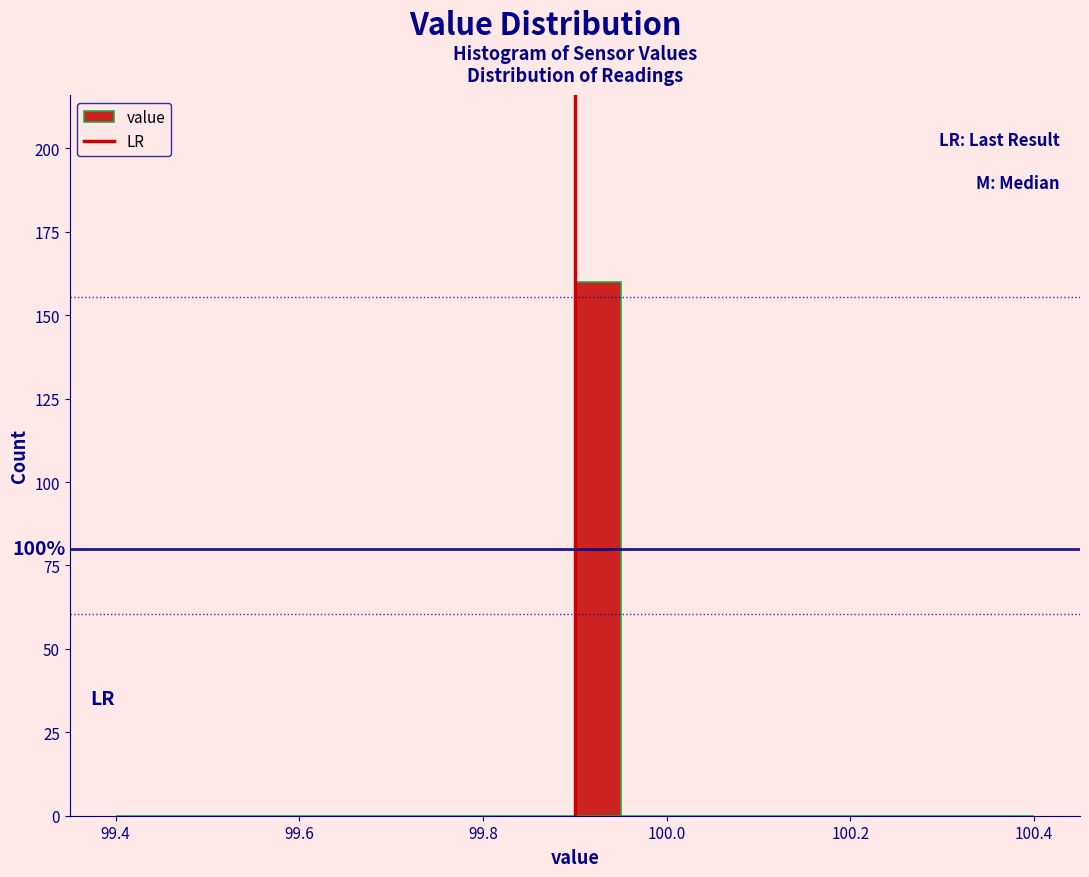

Around what value on the x-axis is the tallest bar? Give the approximate position of its centre, as read against the axis.

99.92